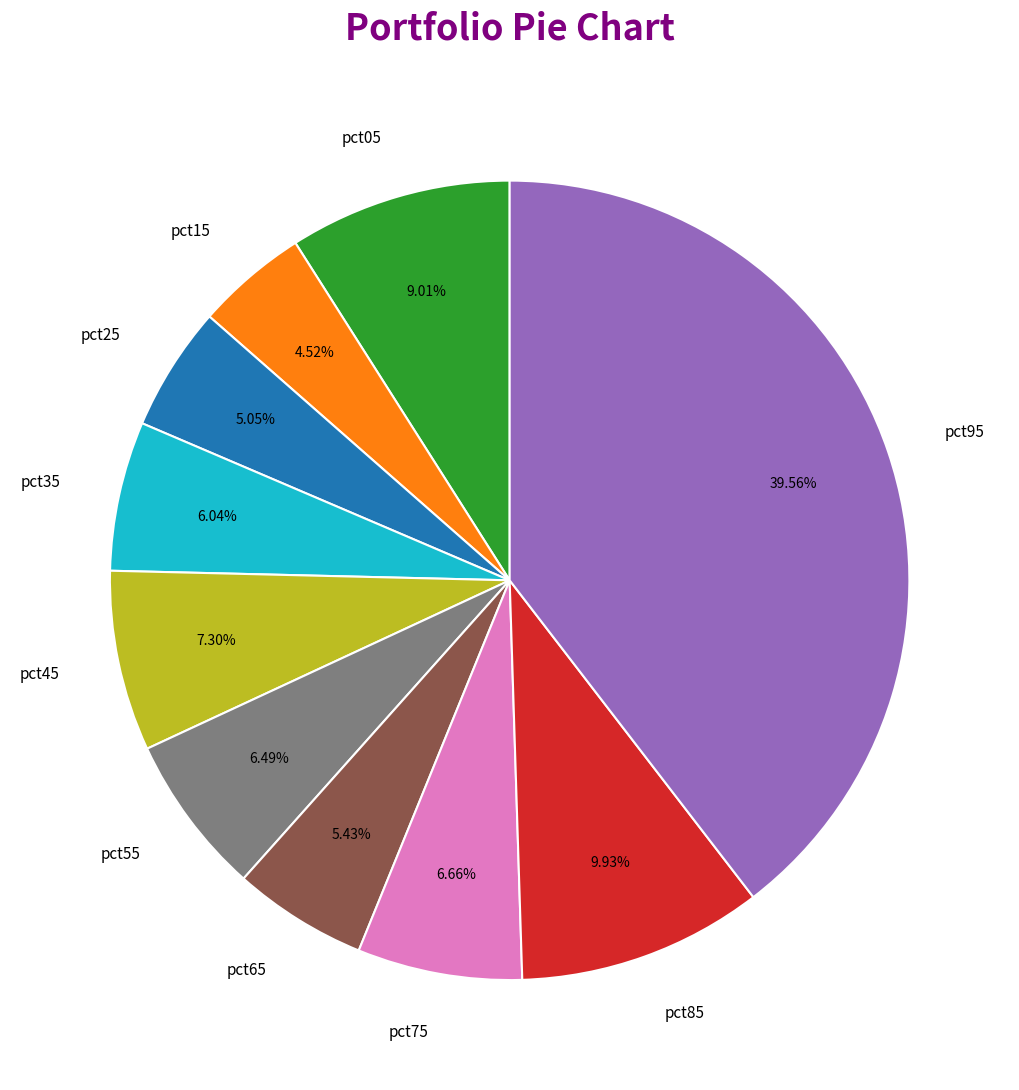

What is the largest slice in the pie chart?

pct95